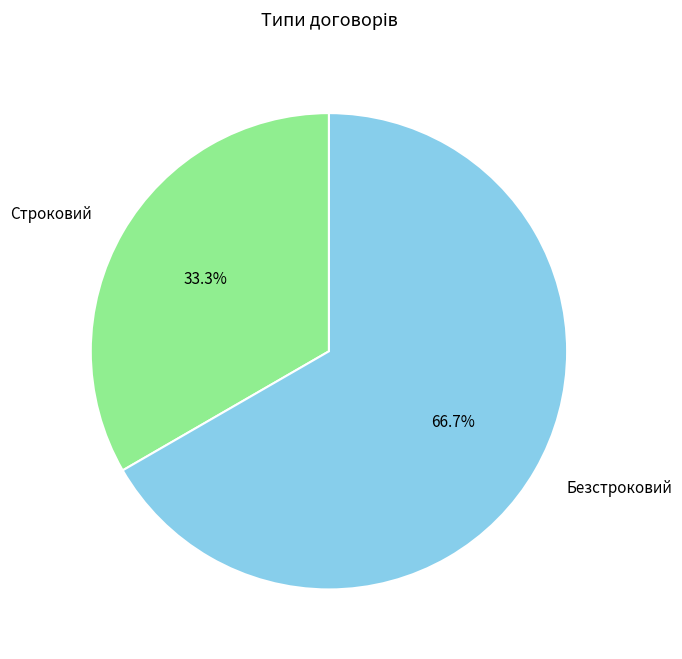

Which slice is the smallest?

Строковий